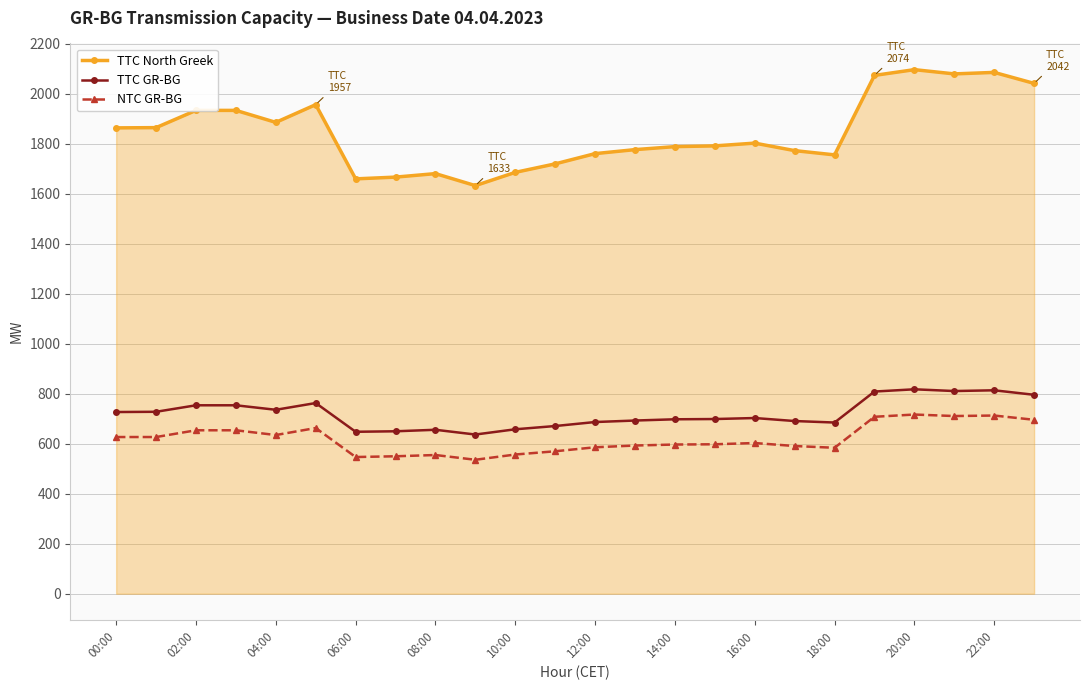

What is the difference between the maximum and minimum values in the TTC North Greek series?

464